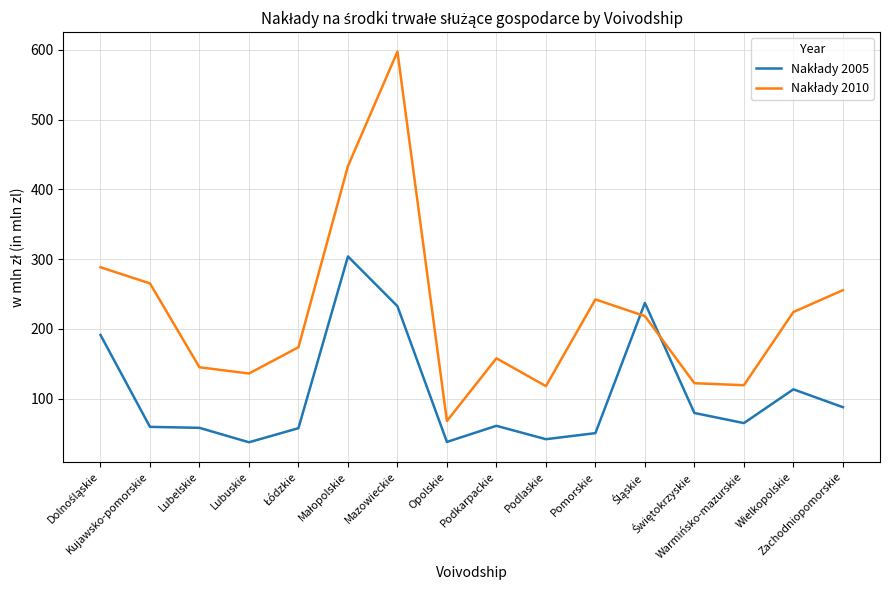

What is the difference between the highest and lowest values at Podlaskie?

76.1